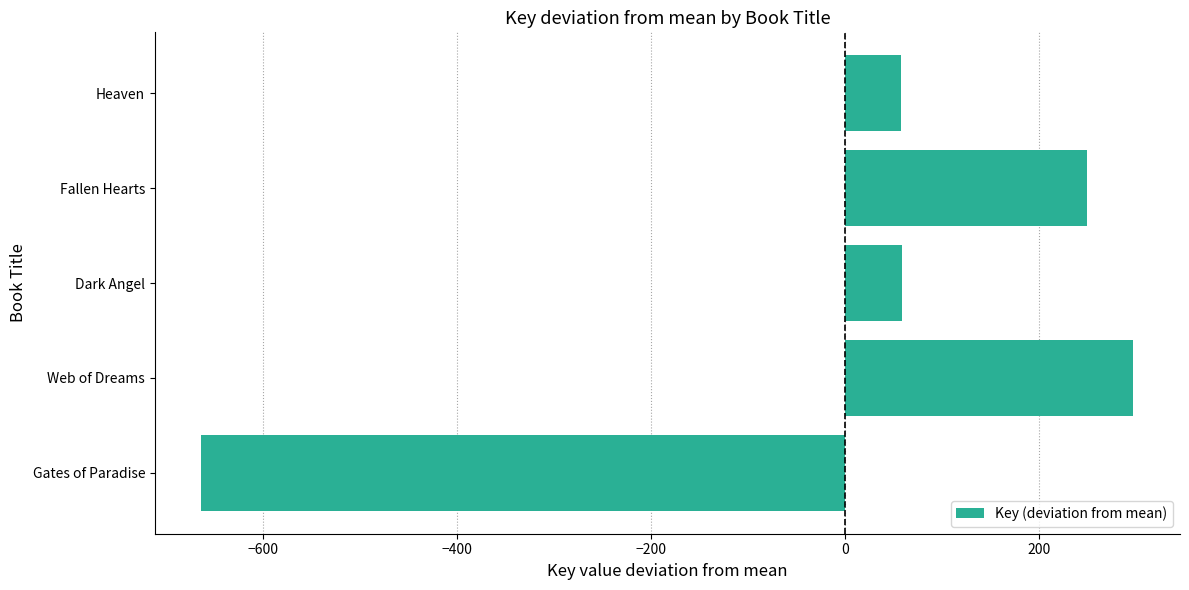

How many bars are there in total?

5